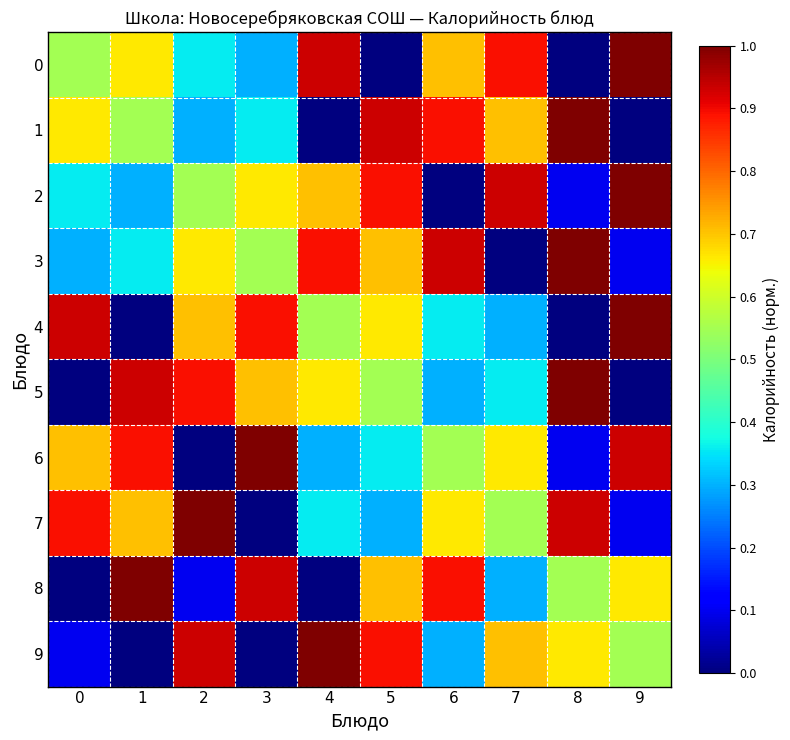

Reading left to right, transcribe all the data shown in this chart.

0: 0=0.6	1=0.7	2=0.4	3=0.3	4=0.9	5=0.0	6=0.7	7=0.9	8=0.0	9=1.0
1: 0=0.7	1=0.6	2=0.3	3=0.4	4=0.0	5=0.9	6=0.9	7=0.7	8=1.0	9=0.0
2: 0=0.4	1=0.3	2=0.6	3=0.7	4=0.7	5=0.9	6=0.0	7=0.9	8=0.1	9=1.0
3: 0=0.3	1=0.4	2=0.7	3=0.6	4=0.9	5=0.7	6=0.9	7=0.0	8=1.0	9=0.1
4: 0=0.9	1=0.0	2=0.7	3=0.9	4=0.6	5=0.7	6=0.4	7=0.3	8=0.0	9=1.0
5: 0=0.0	1=0.9	2=0.9	3=0.7	4=0.7	5=0.6	6=0.3	7=0.4	8=1.0	9=0.0
6: 0=0.7	1=0.9	2=0.0	3=1.0	4=0.3	5=0.4	6=0.6	7=0.7	8=0.1	9=0.9
7: 0=0.9	1=0.7	2=1.0	3=0.0	4=0.4	5=0.3	6=0.7	7=0.6	8=0.9	9=0.1
8: 0=0.0	1=1.0	2=0.1	3=0.9	4=0.0	5=0.7	6=0.9	7=0.3	8=0.6	9=0.7
9: 0=0.1	1=0.0	2=0.9	3=0.0	4=1.0	5=0.9	6=0.3	7=0.7	8=0.7	9=0.6